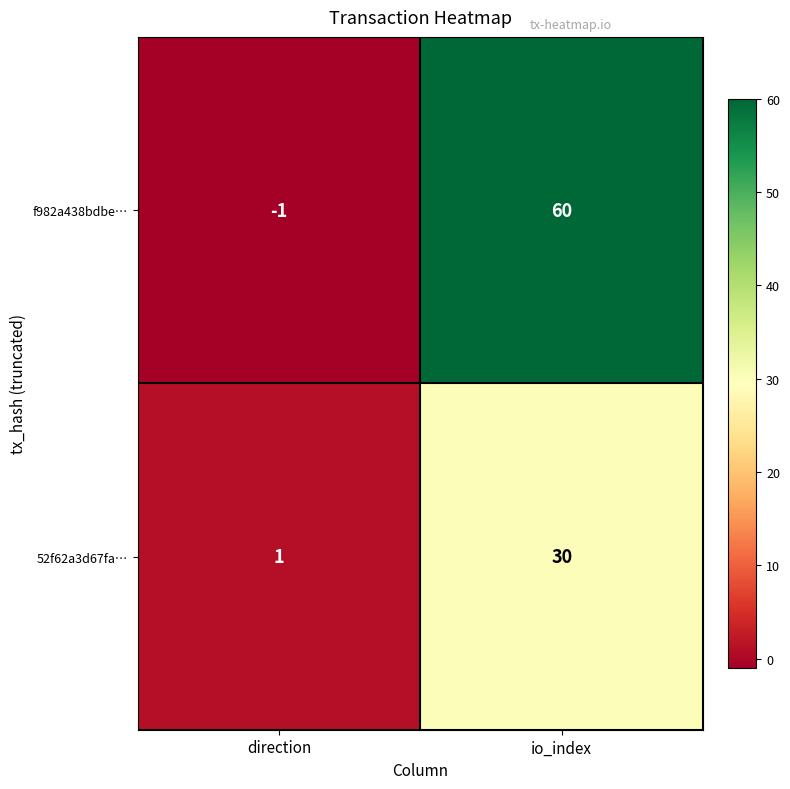

At how many categories does at least one series exceed 16?

1